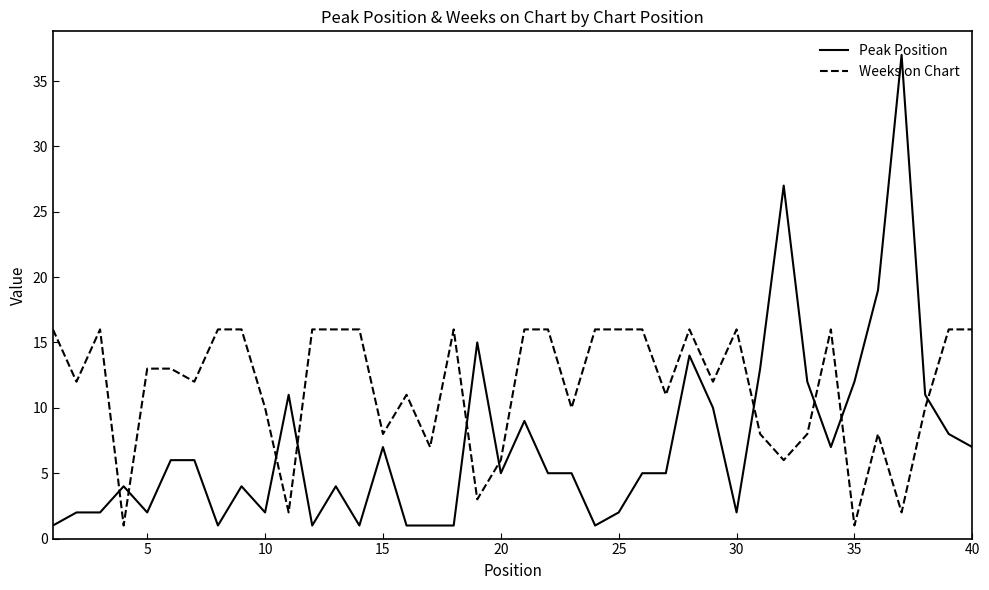

List the series in order of their overall mean, highest first.

Weeks on Chart, Peak Position